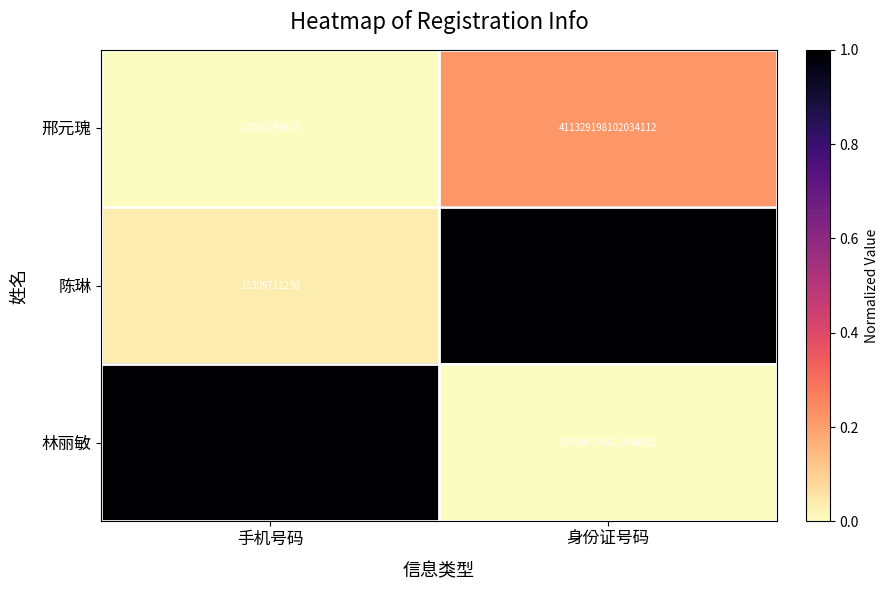

Is it true that 陈琳 equals 630103197902287872 at 身份证号码?

True